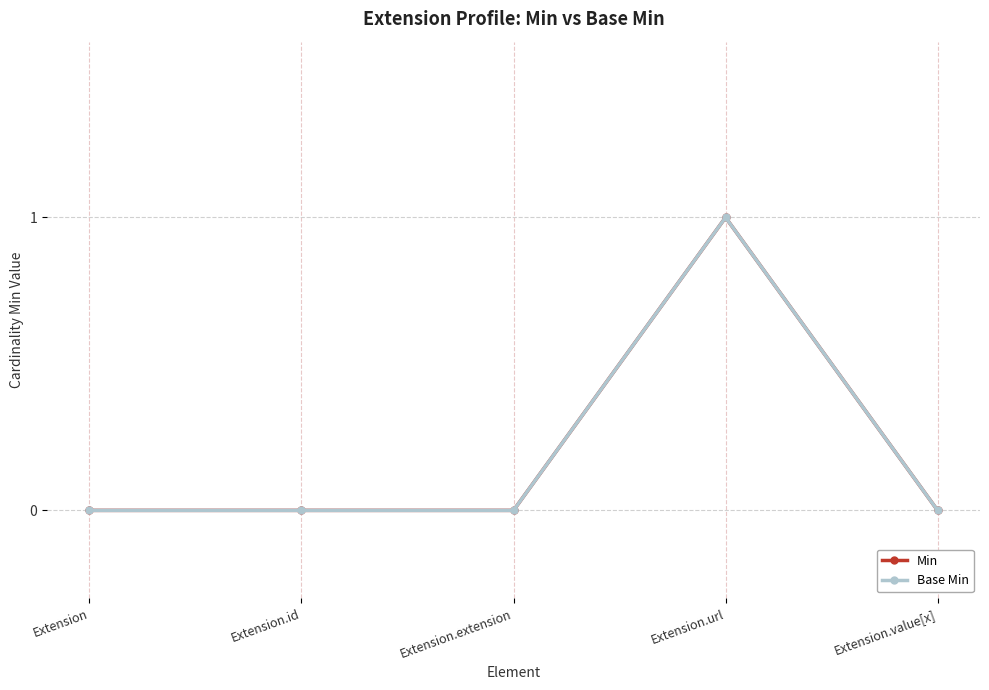

What is the label of the 1st point from the right?

Extension.value[x]